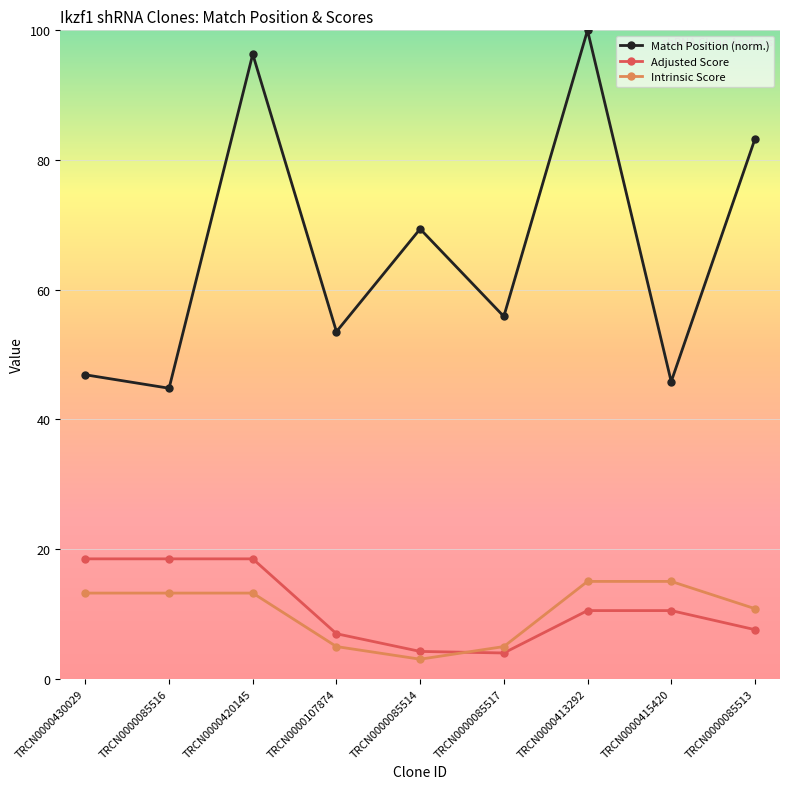

True or false: Match Position (norm.) has more than 0 points higher than both neighbors.

True